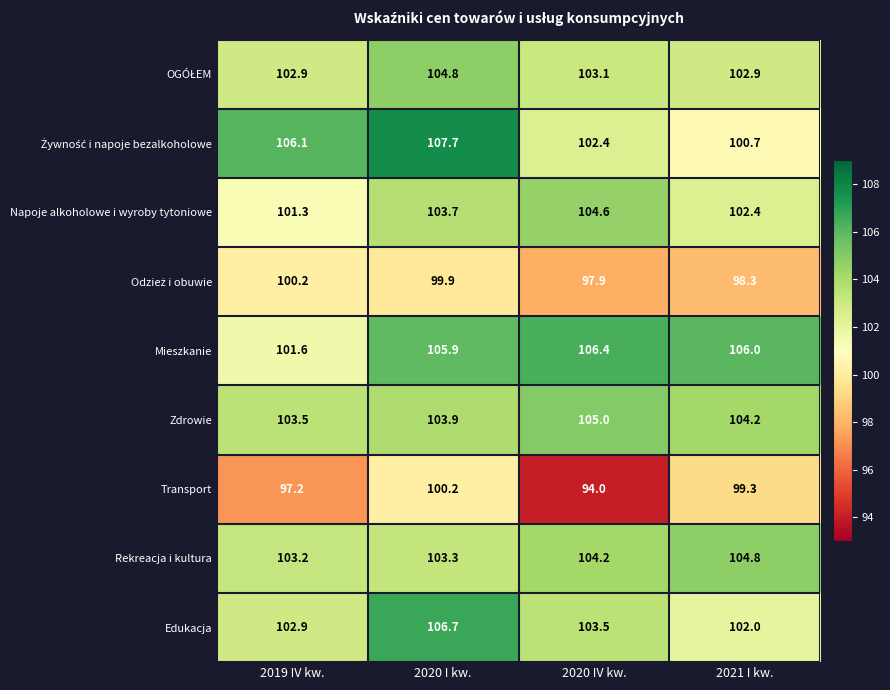

What is the approximate value of Mieszkanie at 2019 IV kw.?

101.6